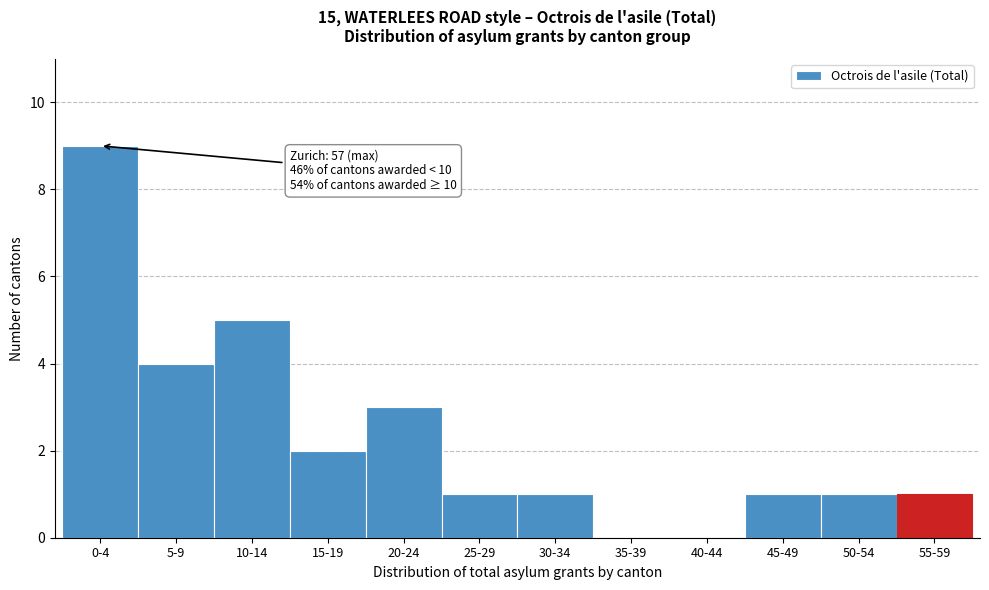

Reading right to left, transcribe all the data shown in this chart.

55-59=1	50-54=1	45-49=1	40-44=0	35-39=0	30-34=1	25-29=1	20-24=3	15-19=2	10-14=5	5-9=4	0-4=9